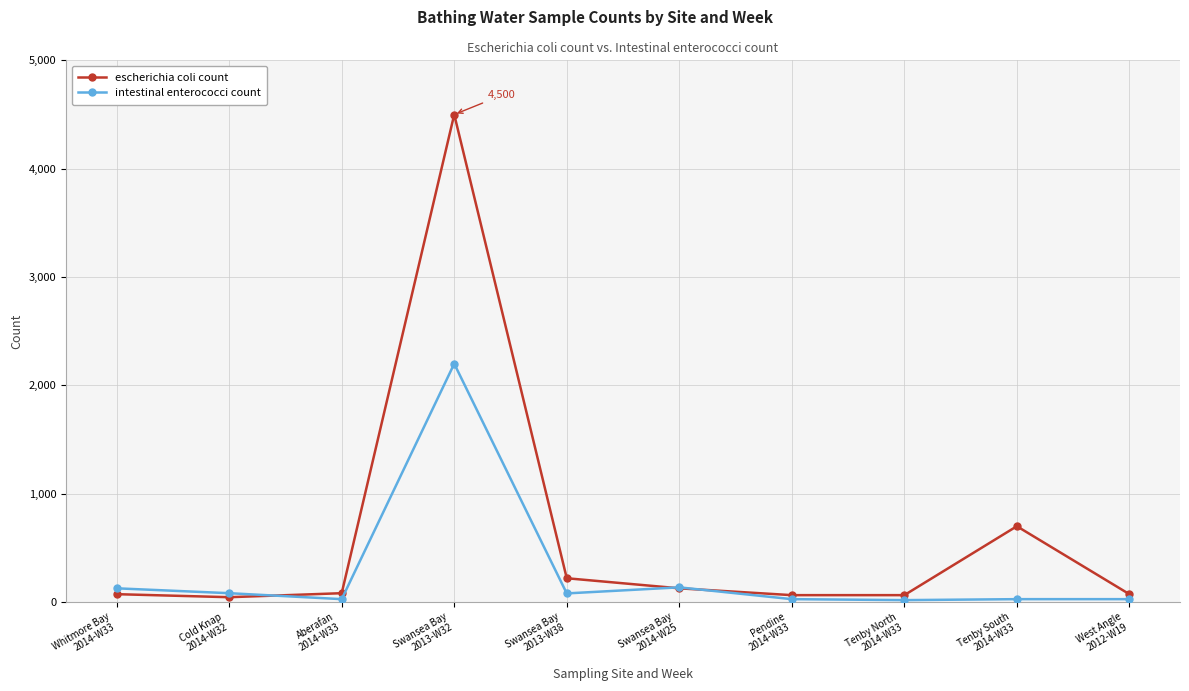

Which series has the largest range (max minus min)?

escherichia coli count